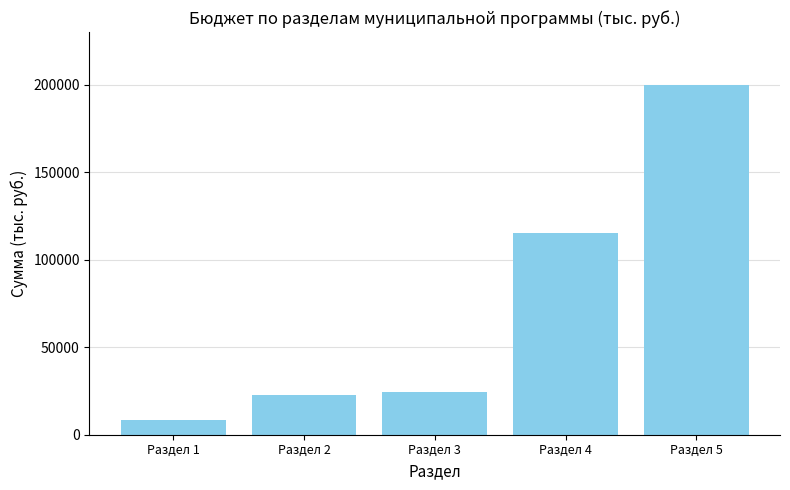

What is the difference between the maximum and minimum values?

191574.0